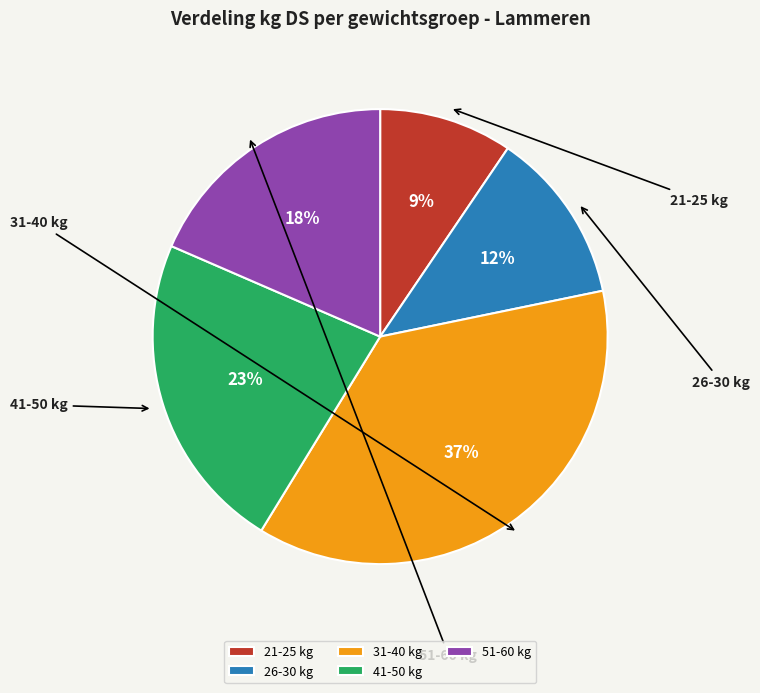

Approximately how many times larger is the value at 31-40 kg compared to 51-60 kg?

2.0